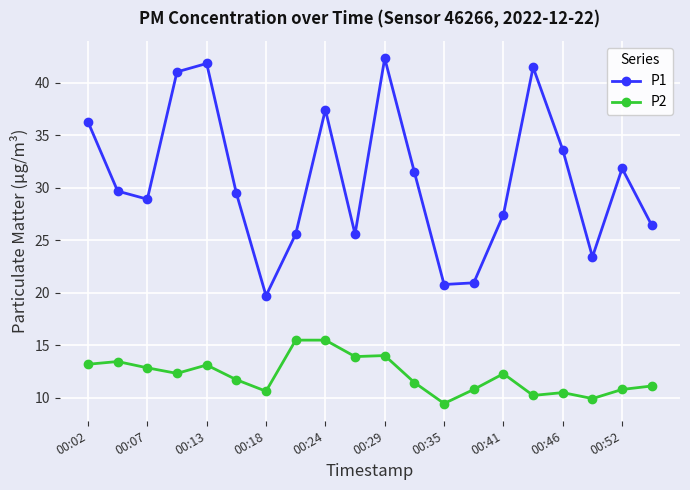

List the series in order of their peak value, lowest first.

P2, P1